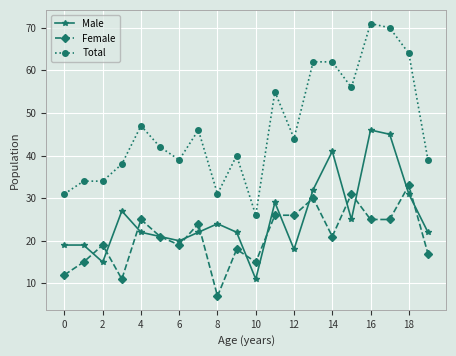

What is the average value of the Total series?

47